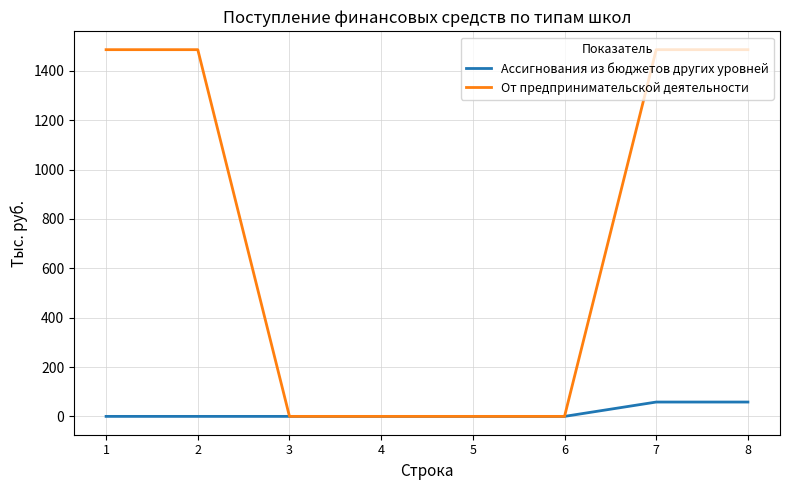

Reading right to left, extract all data points from this chart.

Ассигнования из бюджетов других уровней: 58.1	58.1	0.0	0.0	0.0	0.0	0.0	0.0
От предпринимательской деятельности: 1485.4	1485.4	0.0	0.0	0.0	0.0	1485.4	1485.4